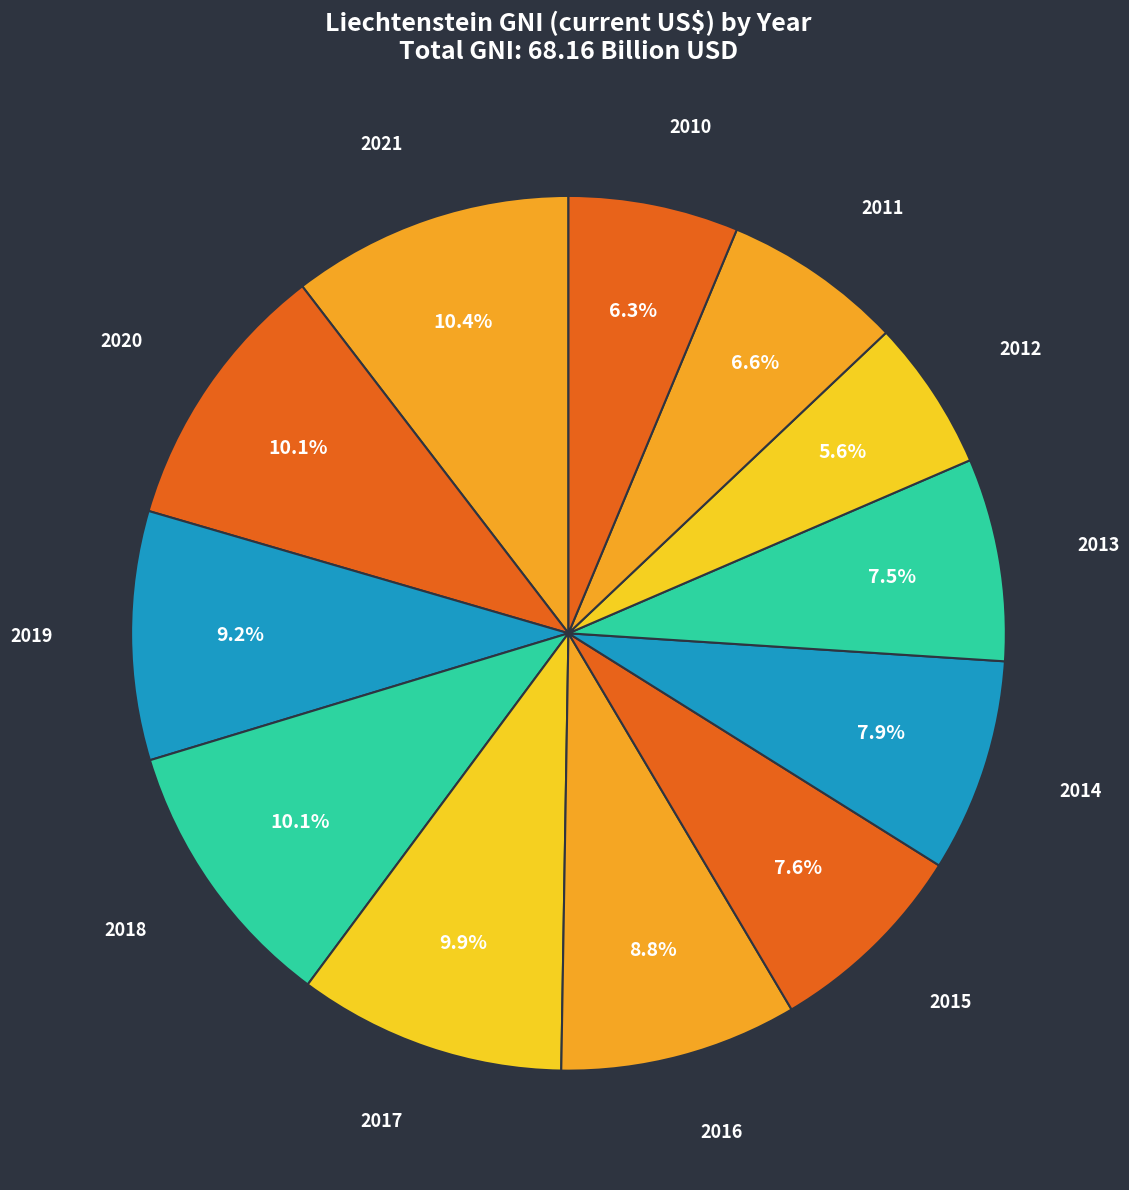

Count the number of slices in the pie.

12